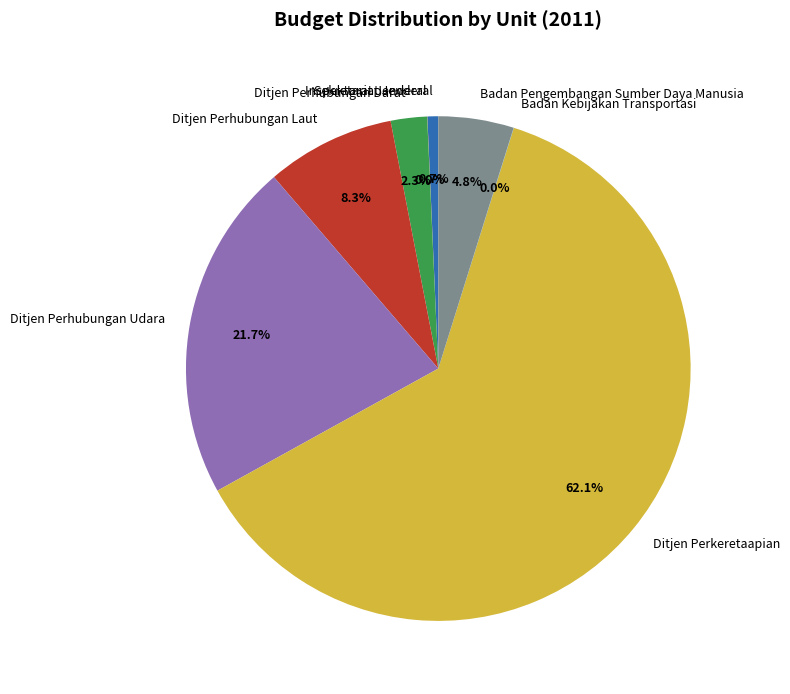

Which slice represents more than half of the pie?

Ditjen Perkeretaapian